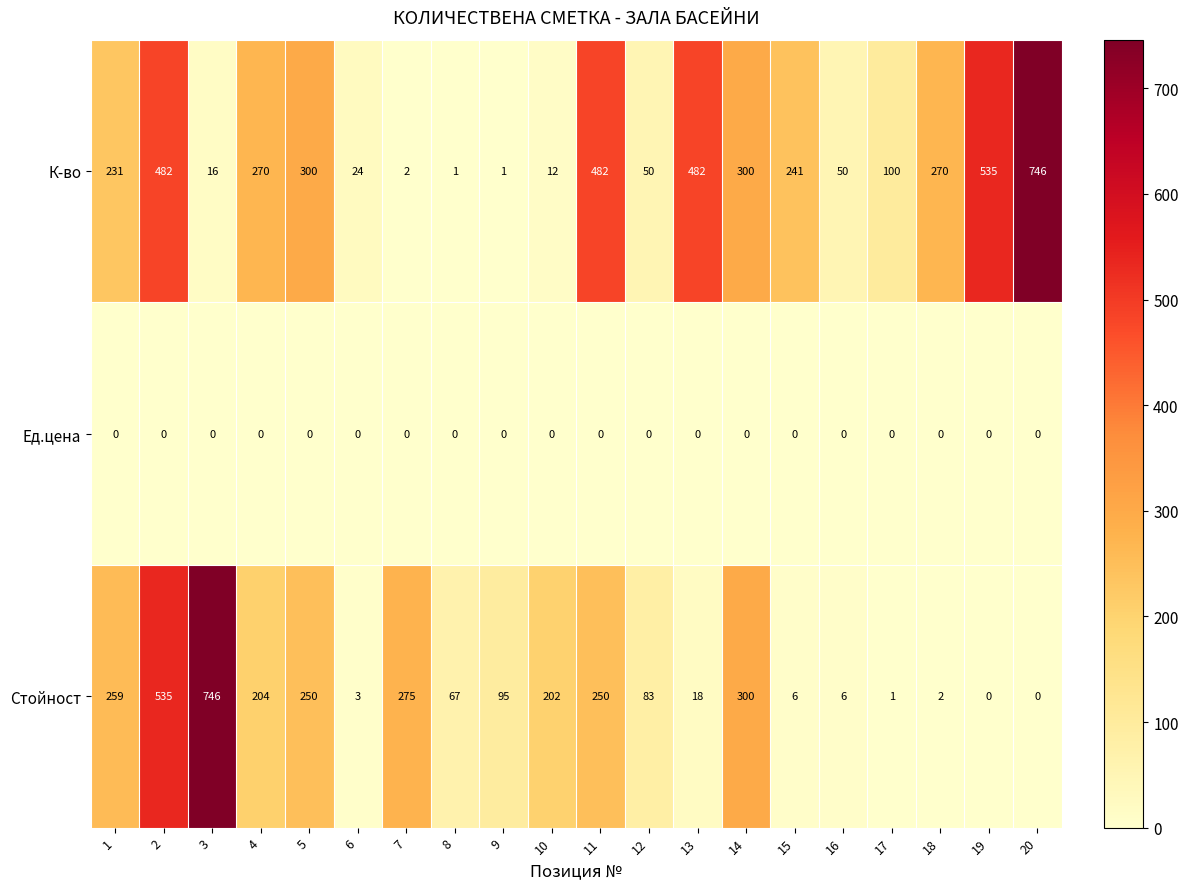

At 3, list the series in order from largest to smallest.

Стойност, К-во, Ед.цена